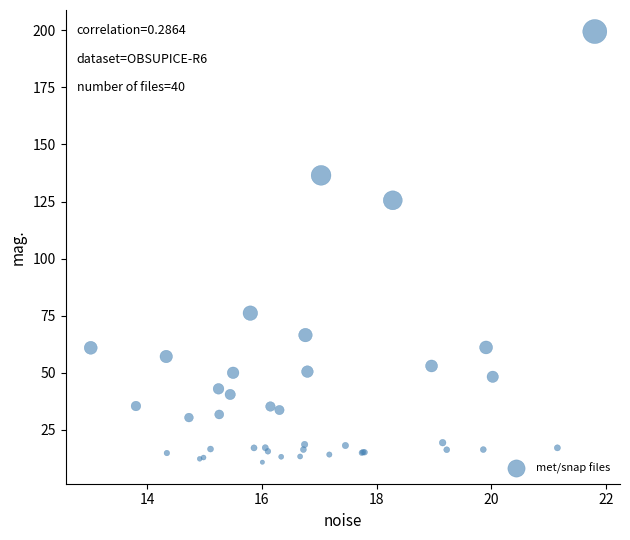

What Y value in the scatter plot is closest to 105?

125.6